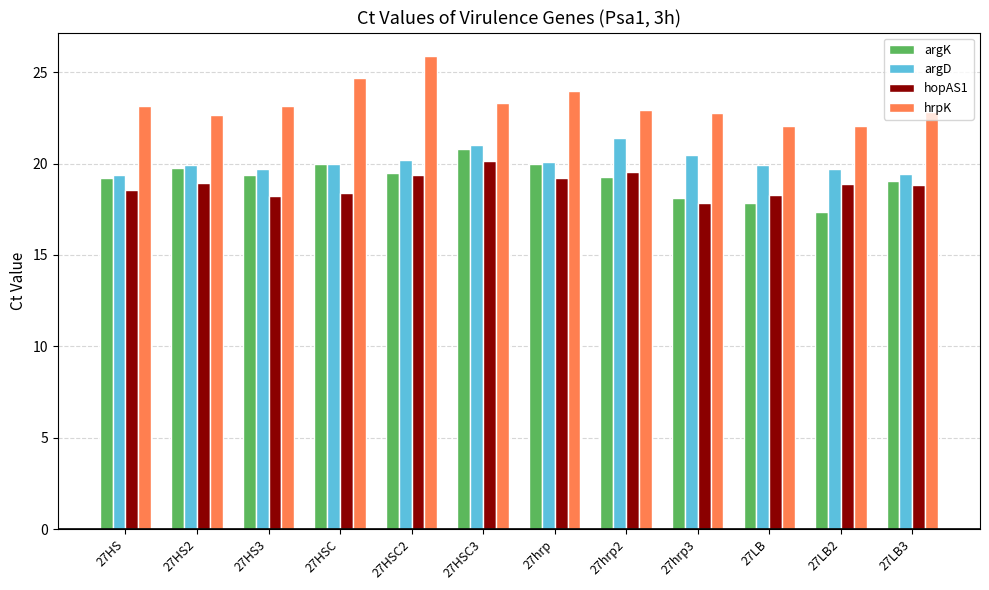

What is the total value across all series at 27LB3?

80.2